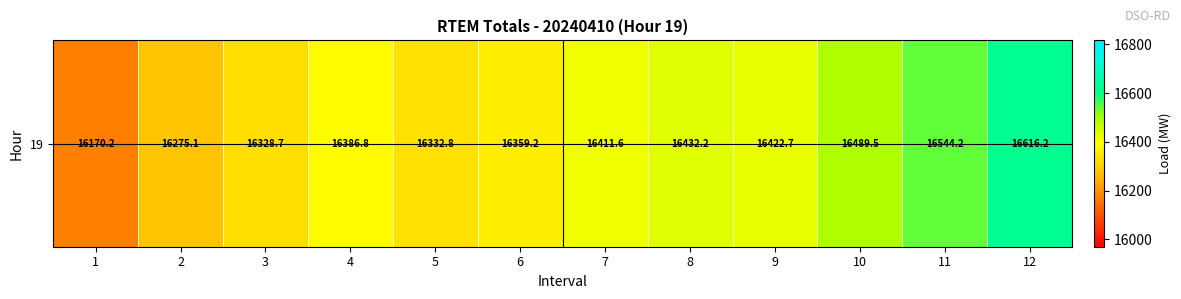

Where does the data first go above 16411?

7